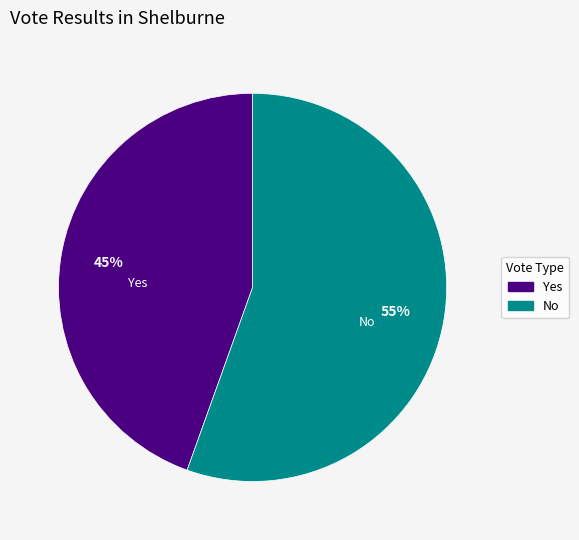

What is the smallest slice in the pie chart?

Yes